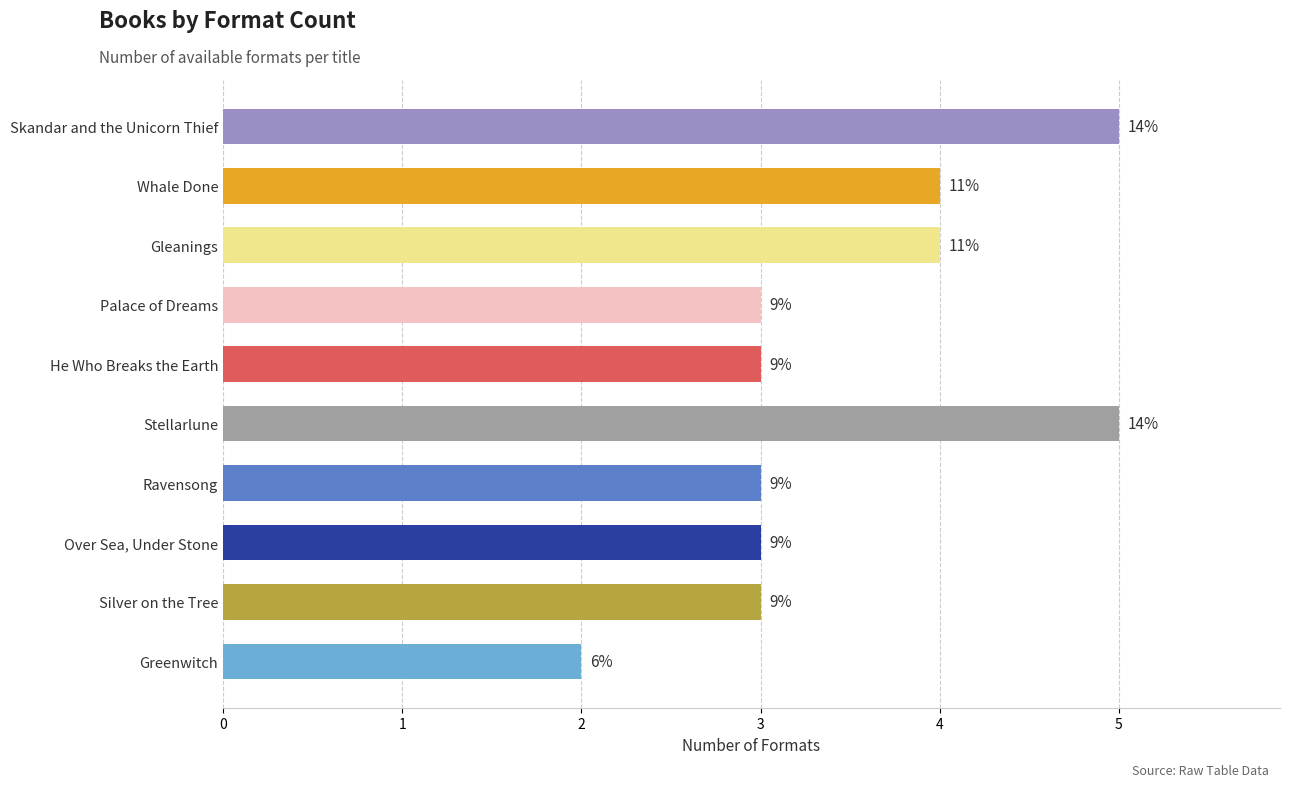

At which label does the data first exceed 3?

Skandar and the Unicorn Thief